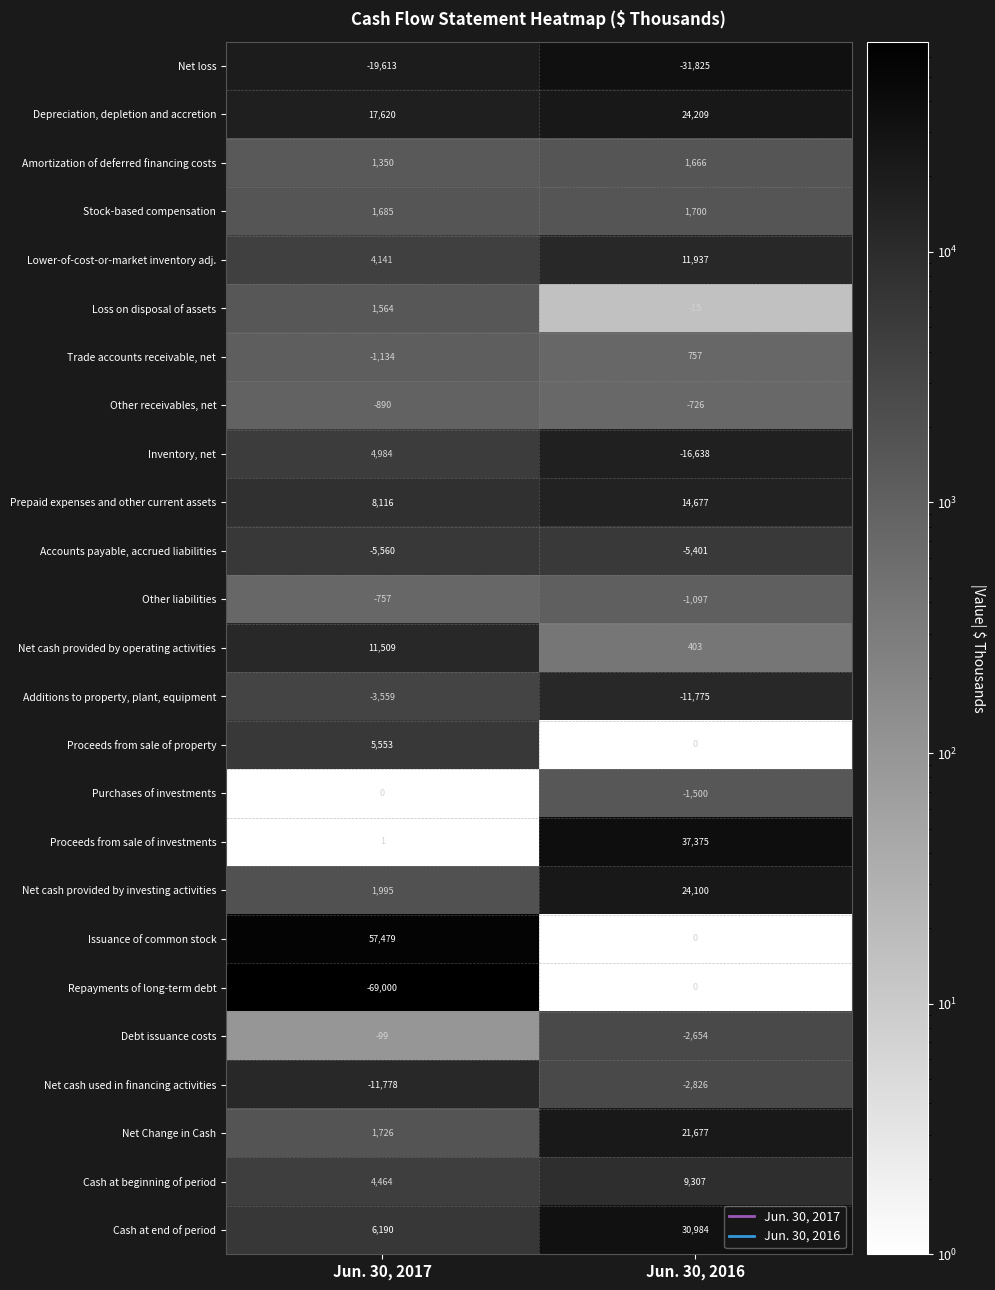

Which series has the largest total across all categories?

Issuance of common stock